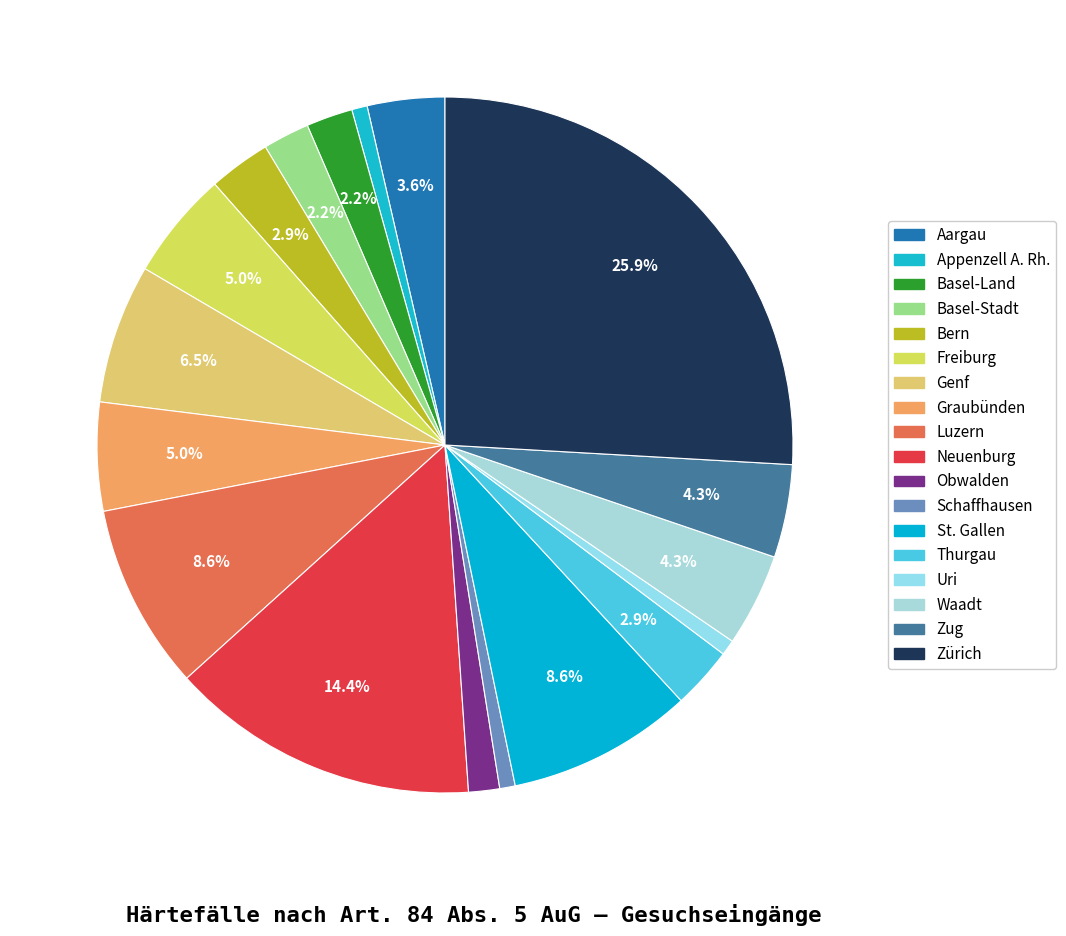

What is the change in value from Basel-Land to Schaffhausen?

-2